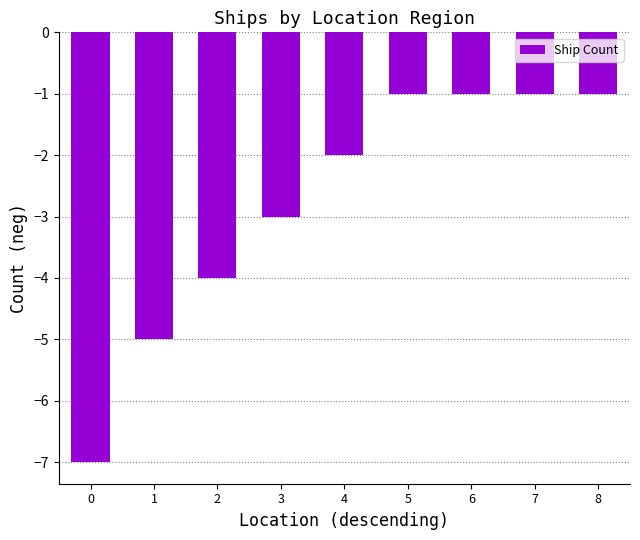

The value at 3 is -5. True or false?

False